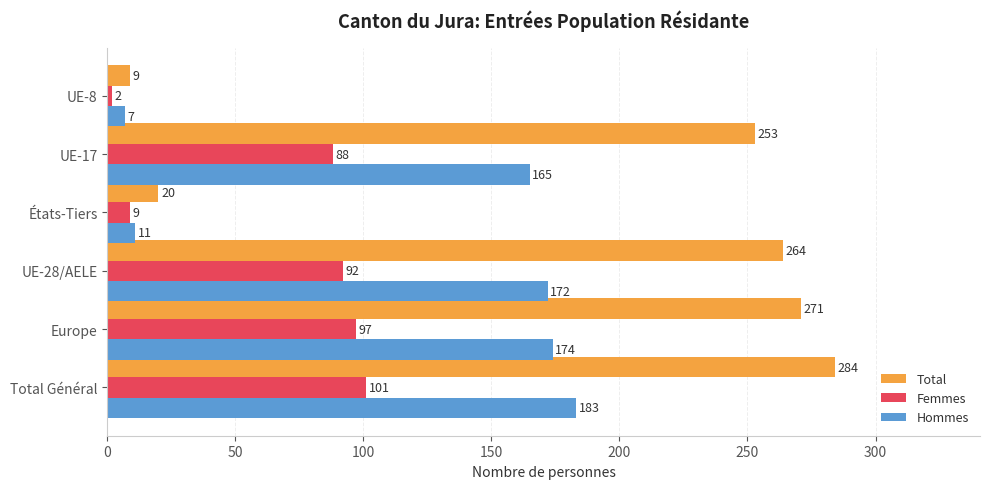

Where is Hommes nearest to the value 95?

UE-17